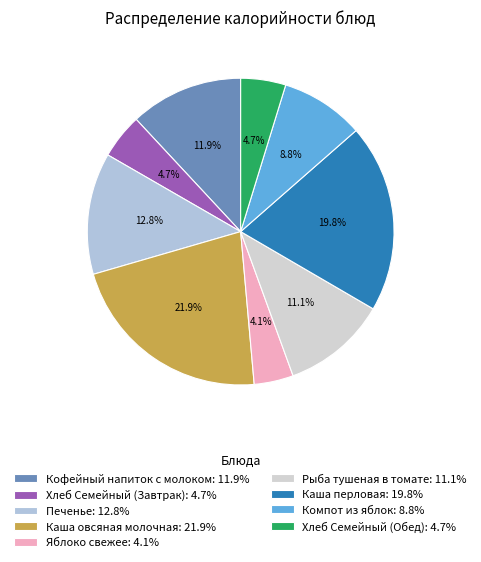

True or false: Яблоко свежее accounts for 4% of the total.

True